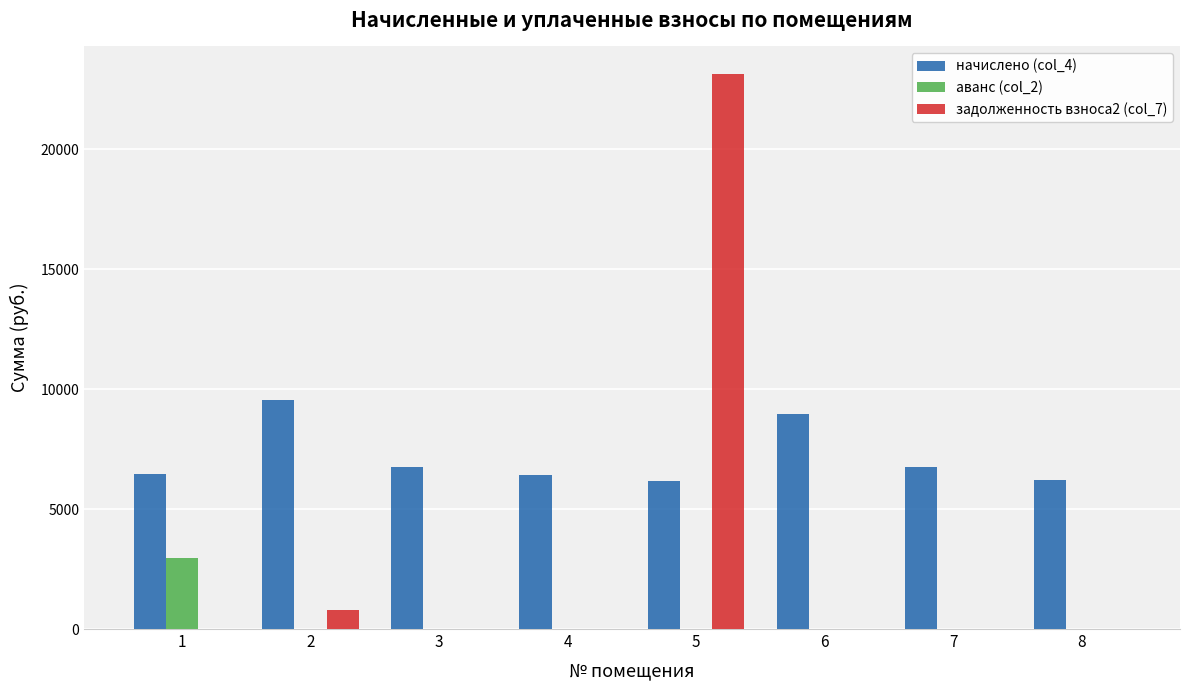

What is the spread (max minus min) of values at 8?

6205.4